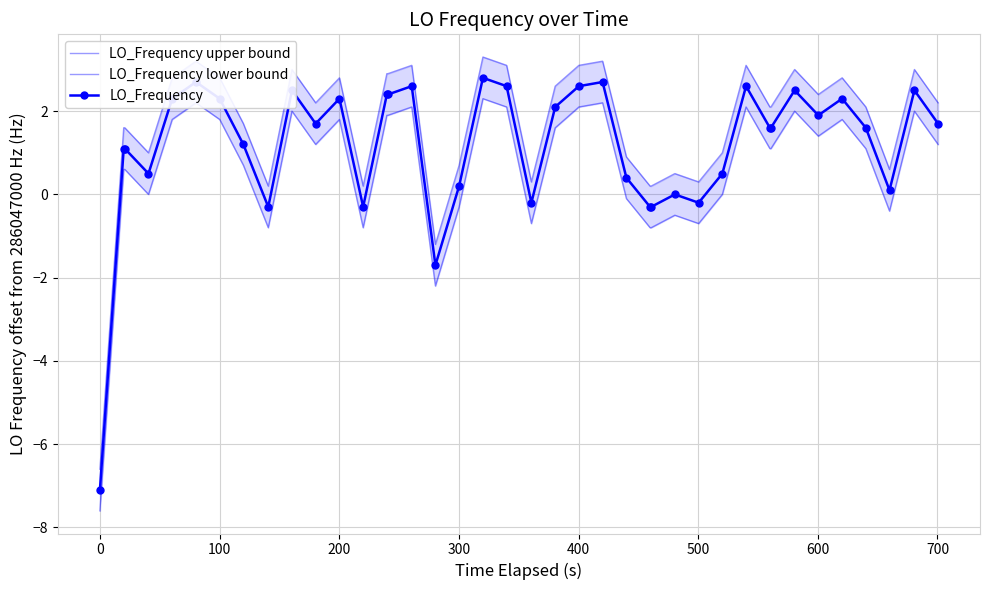

Rank the series by their average value, from lowest to highest.

LO_Frequency lower bound, LO_Frequency, LO_Frequency upper bound